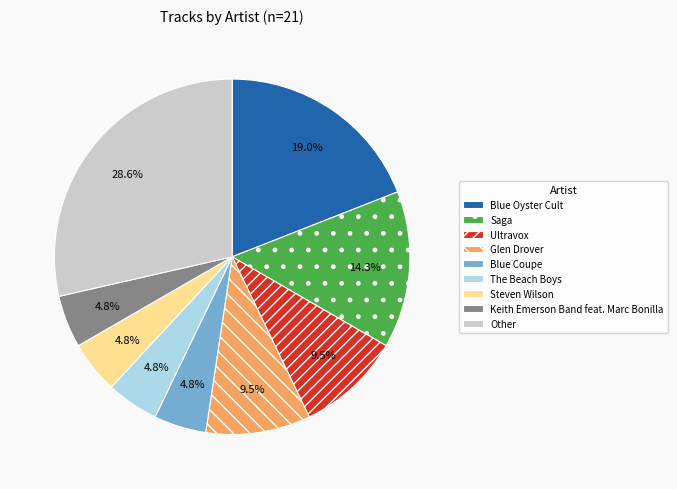

Which slice is the largest?

Other